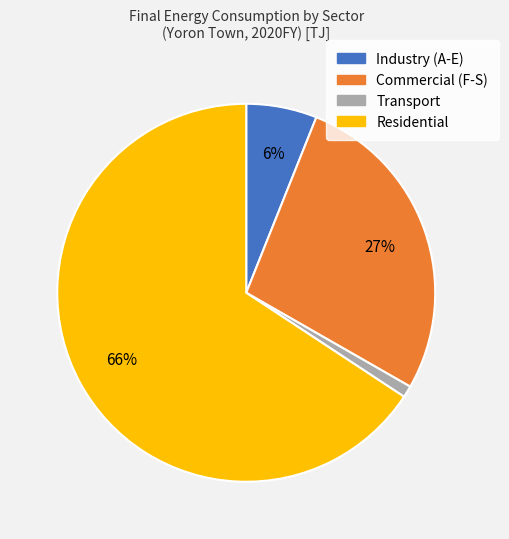

Does any single category account for the majority?

Yes